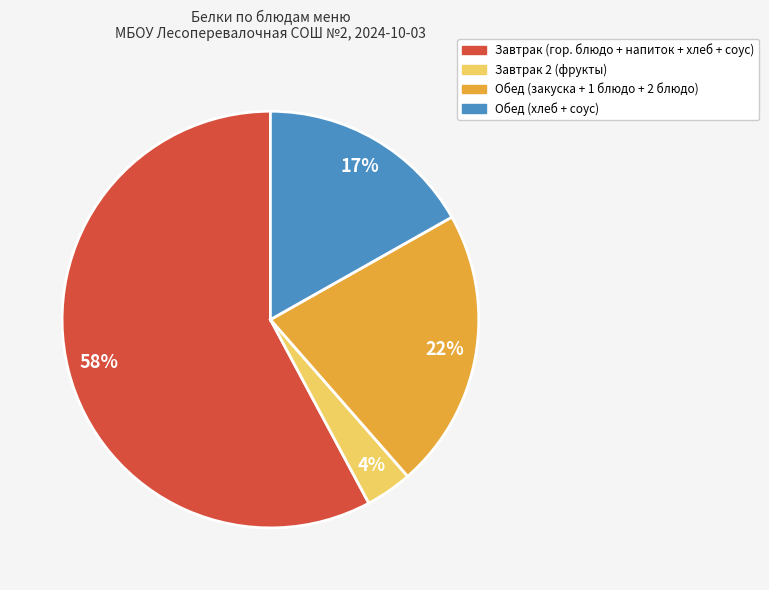

To the nearest percent, what is the average slice percentage?

25%